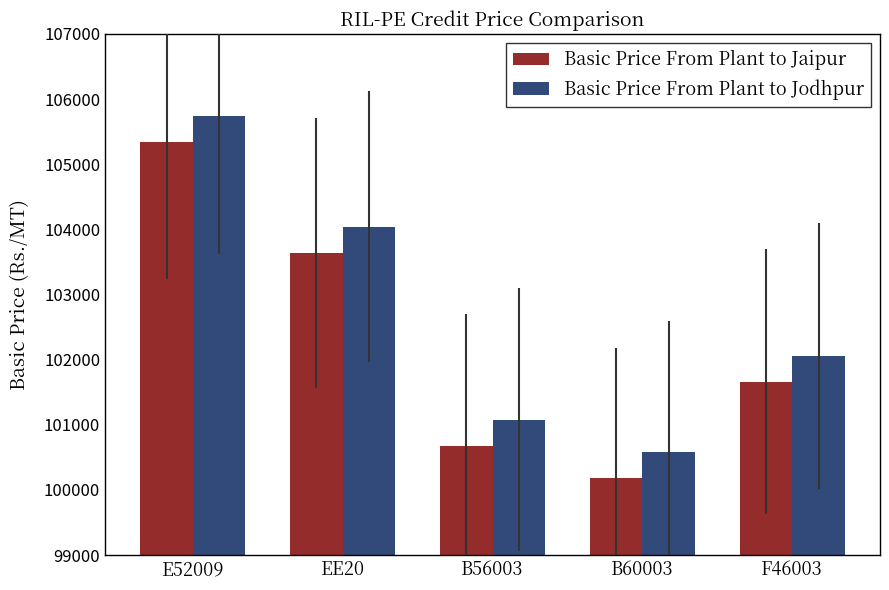

At which label is Basic Price From Plant to Jodhpur closest to 103159?

EE20